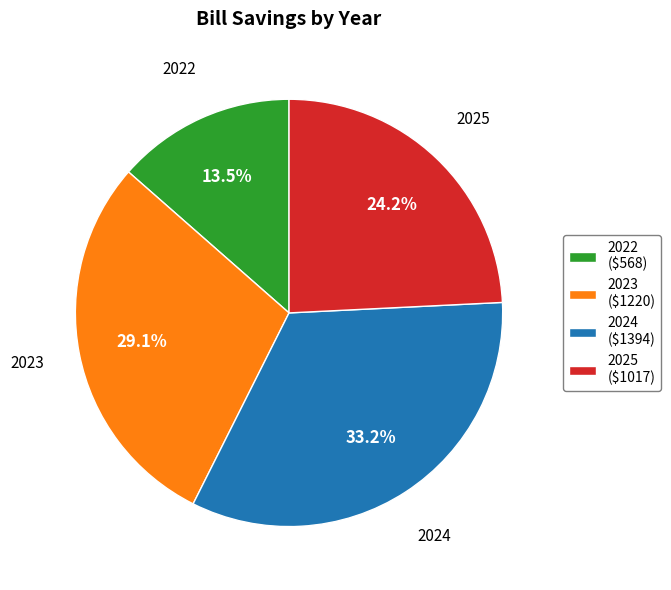

Rank the categories by value from lowest to highest.

2022, 2025, 2023, 2024